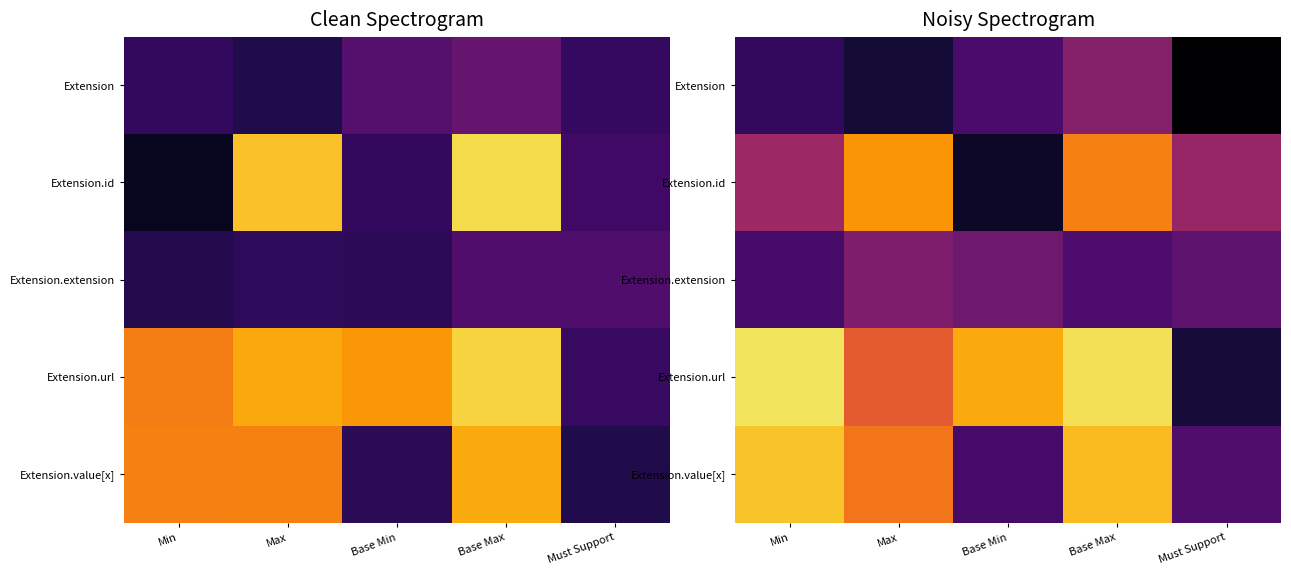

Count the number of data series in this chart.

5